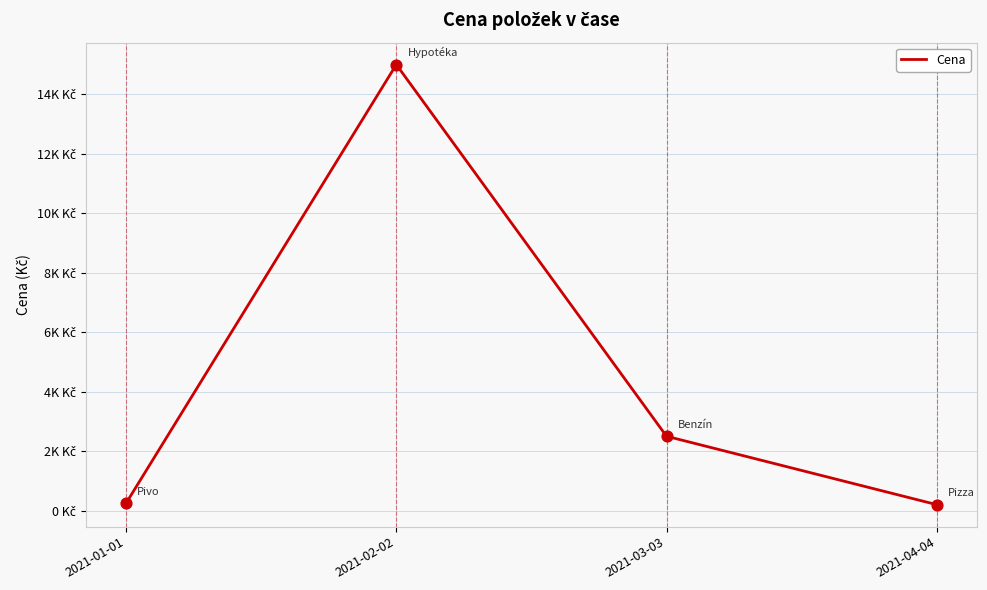

Which has a higher value, 2021-04-04 or 2021-01-01?

2021-01-01